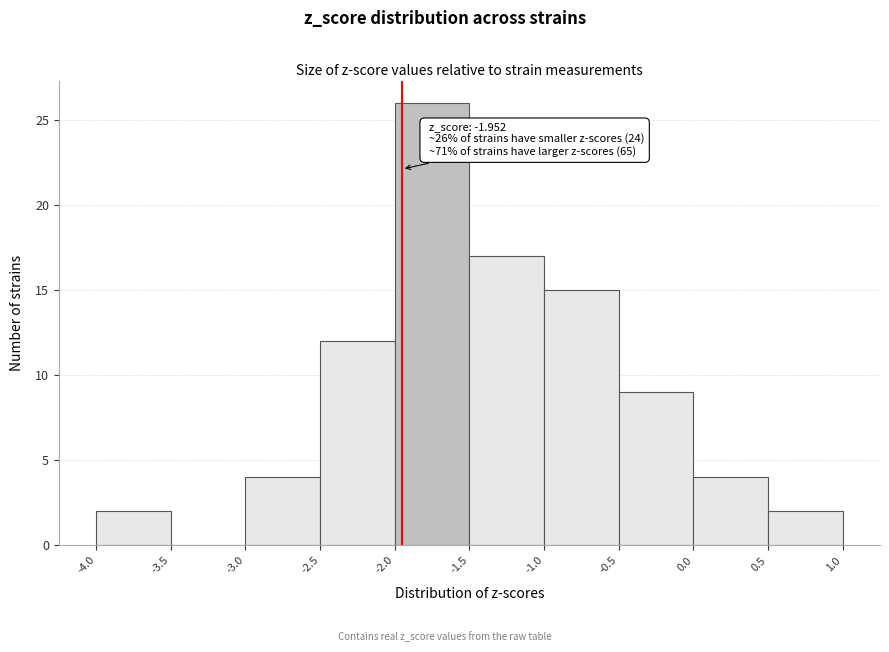

Over which range of the x-axis is the bar tallest?

-2.0 to -1.5